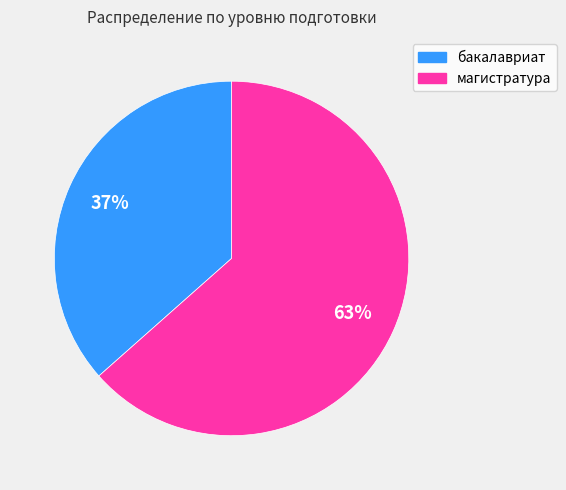

To the nearest percent, what is the average slice percentage?

50%